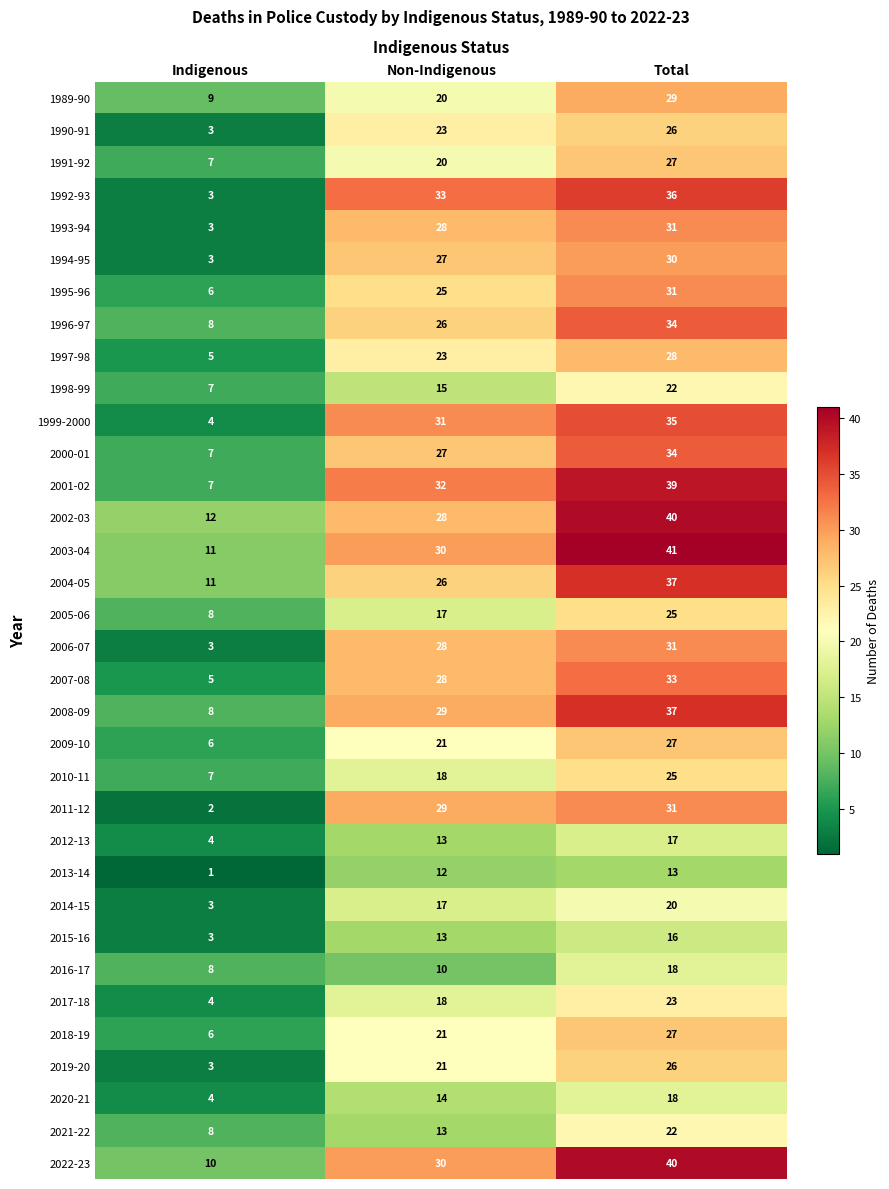

Which series has the largest range (max minus min)?

1992-93